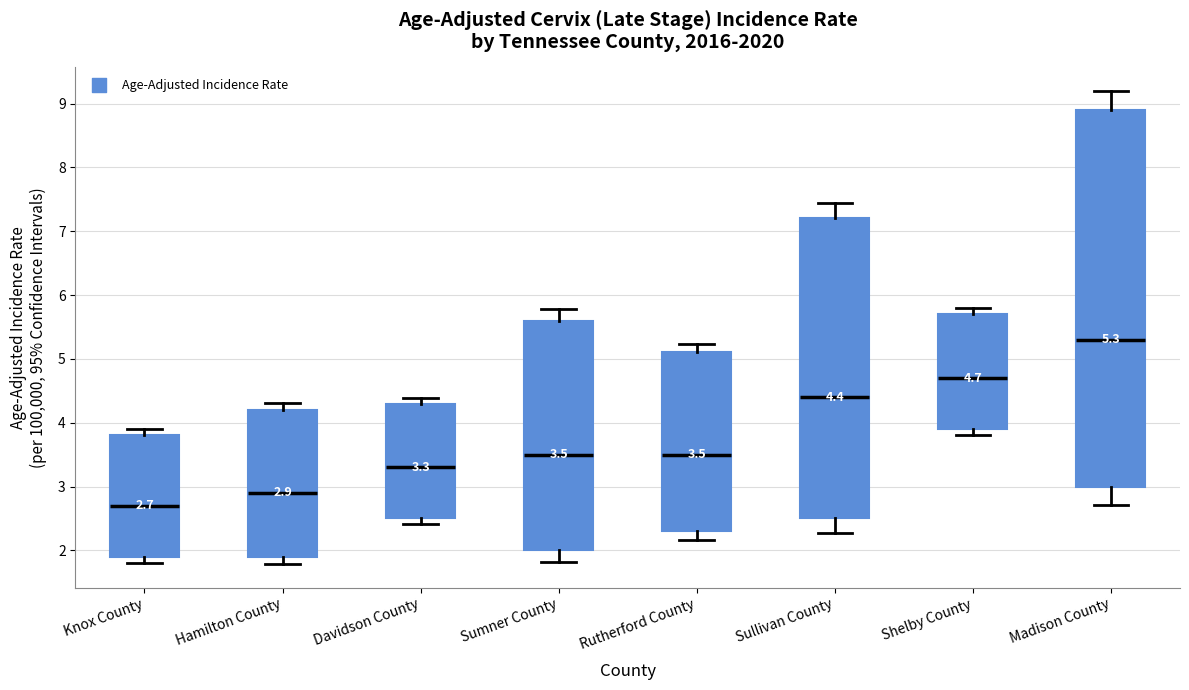

Which box has the highest median line?

Madison County